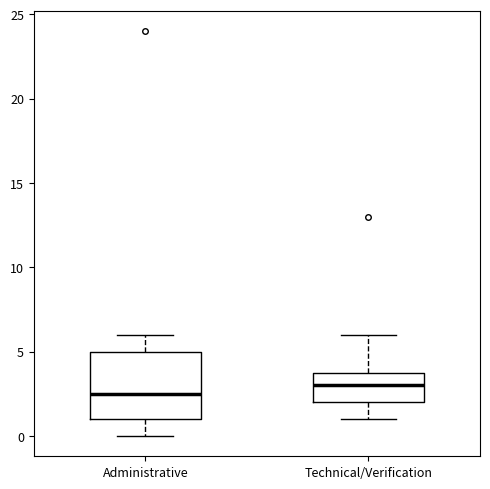

Reading left to right, read every box against the y-axis: the position of its median line, the range the box covers, and the ends of its whiskers. The values are not printed on the chart, so give them approximately, as read against the axis.

Administrative: median 2.5, box 1.0 to 5.0, whiskers 0.0 to 6.0
Technical/Verification: median 3.0, box 2.0 to 4.0, whiskers 1.0 to 6.0